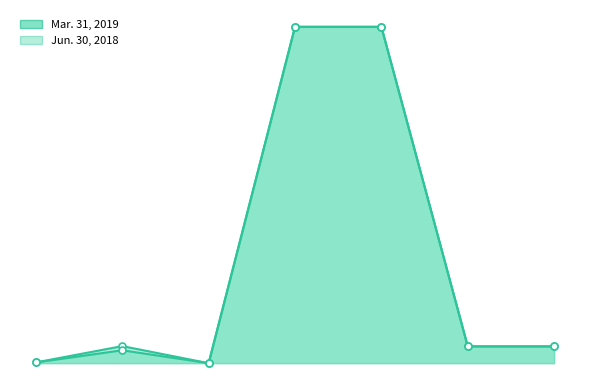

Reading left to right, transcribe all the data shown in this chart.

Mar. 31, 2019: Other property & equipment=747639	Oil and gas properties=16667527	Common stock par value=0	Common stock shares issued=328300044	Common stock shares outstanding=328300044	Common stock shares issued ADR=16415002	Common stock shares outstanding ADR=16415002
Jun. 30, 2018: Other property & equipment=758803	Oil and gas properties=12606491	Common stock par value=0	Common stock shares issued=328300044	Common stock shares outstanding=328300044	Common stock shares issued ADR=16415002	Common stock shares outstanding ADR=16415002